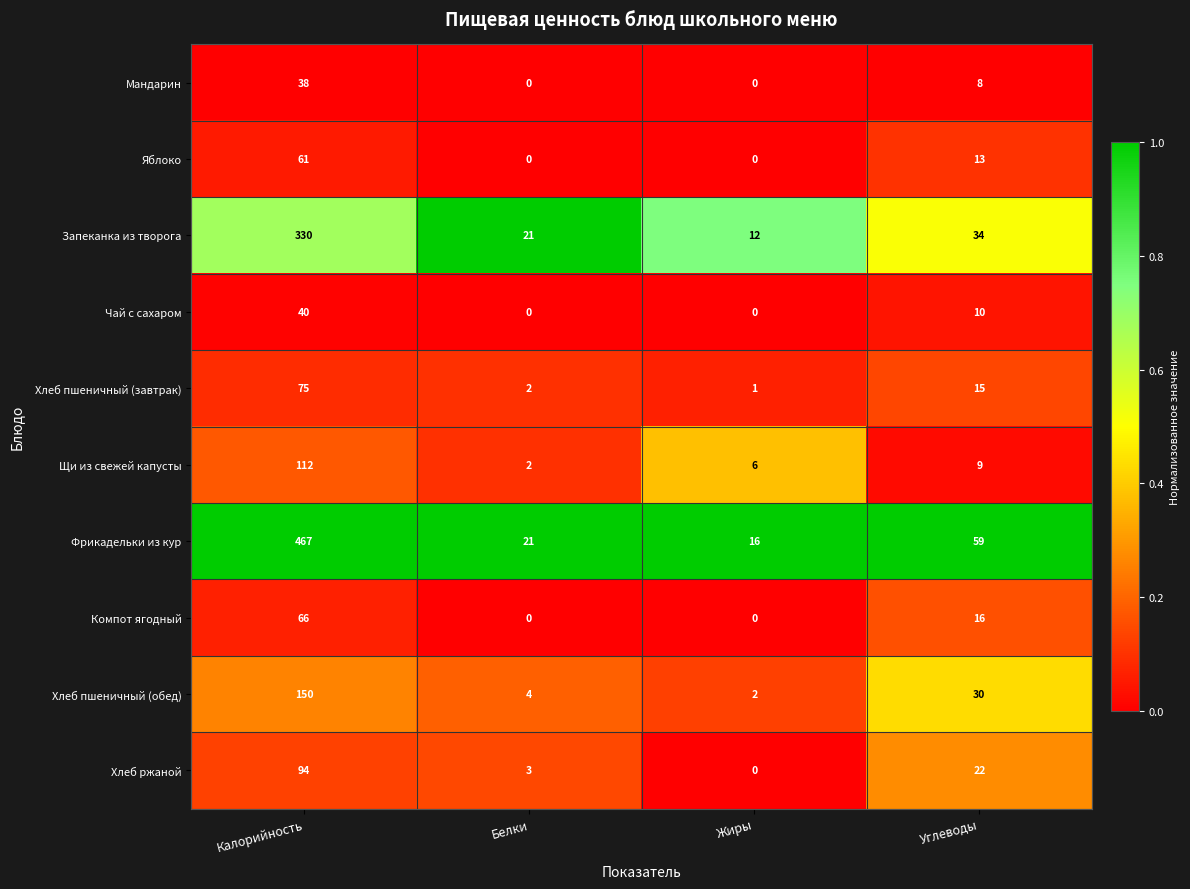

At which category is the sum across all series the highest?

Калорийность